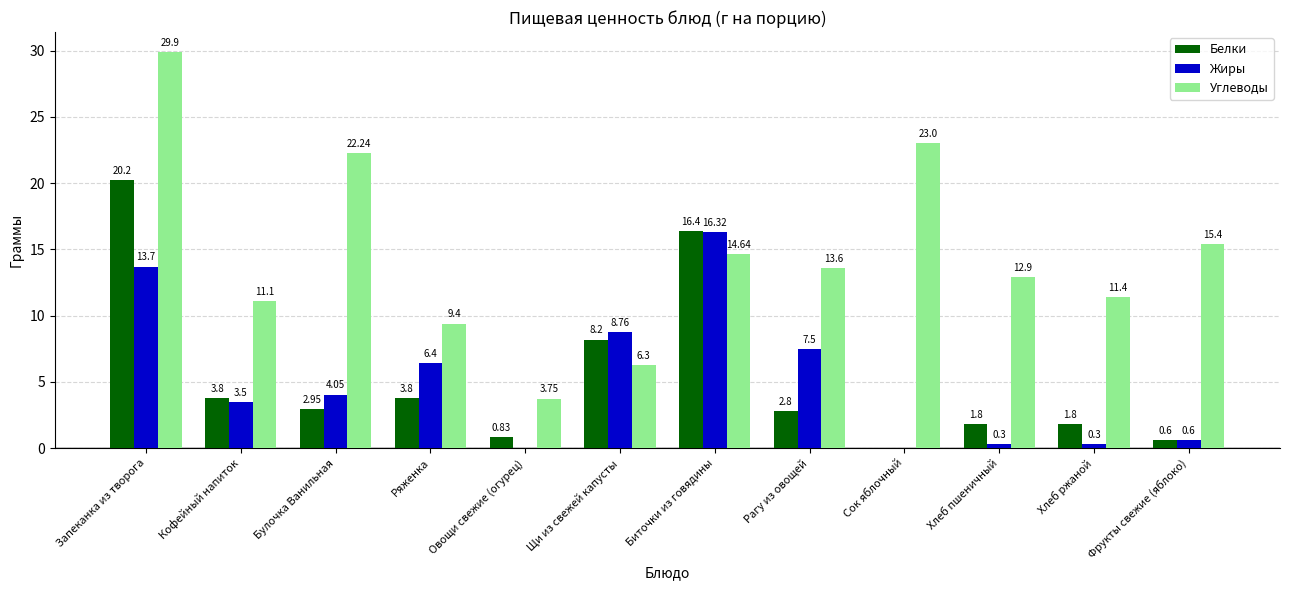

What is the sum of all Жиры values?

61.4